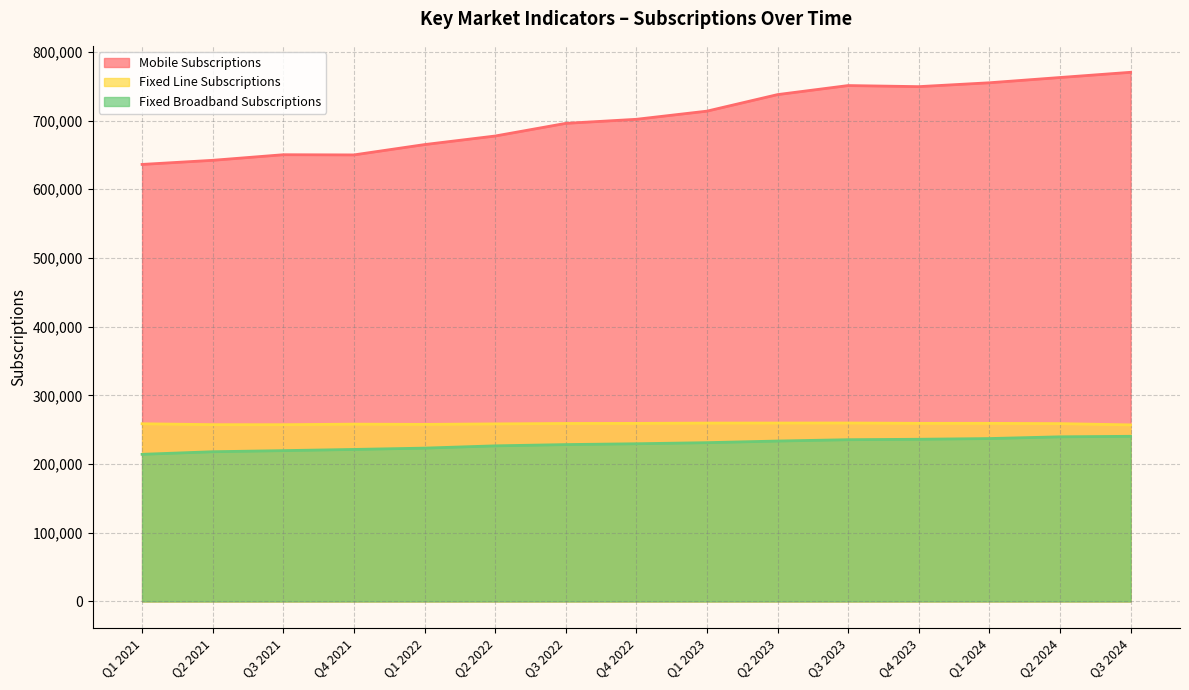

What position from the left is Q4 2023?

12